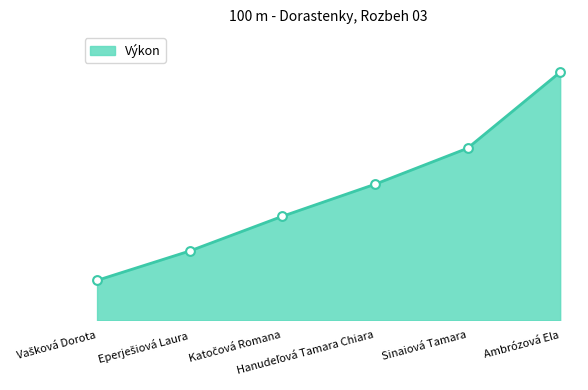

What is the ratio of the value at Katočová Romana to the value at Ambrózová Ela?

0.9